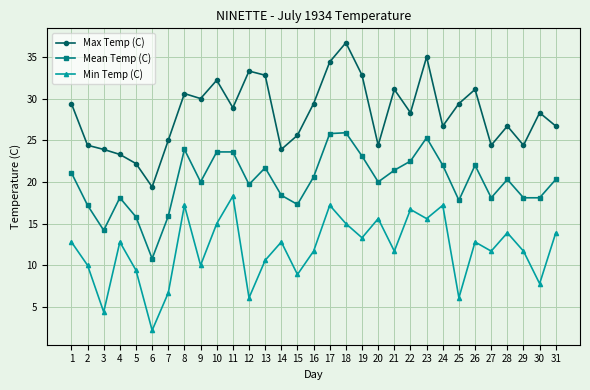

Read the Min Temp (C) value at 22.

16.7